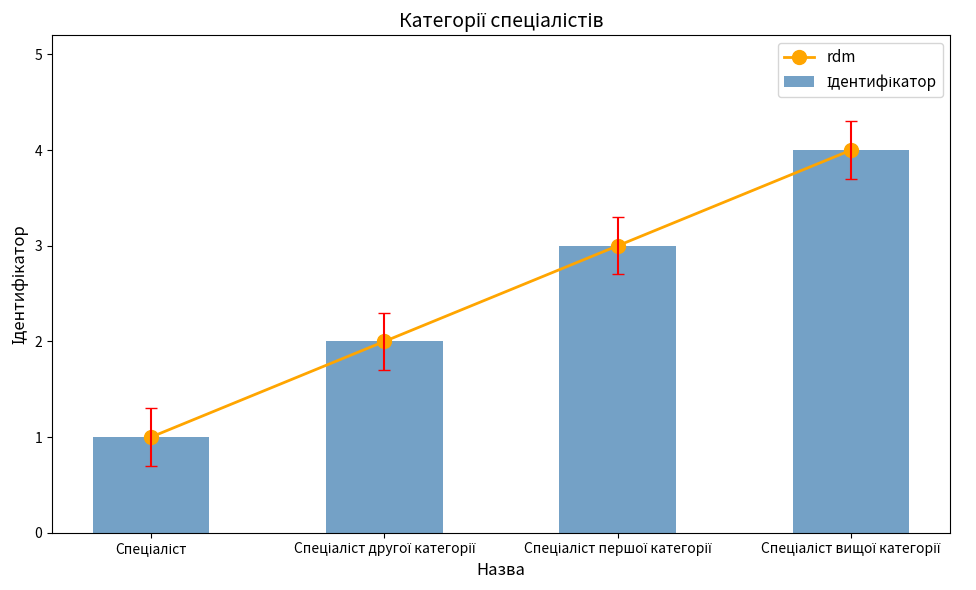

Which series has the largest range (max minus min)?

rdm